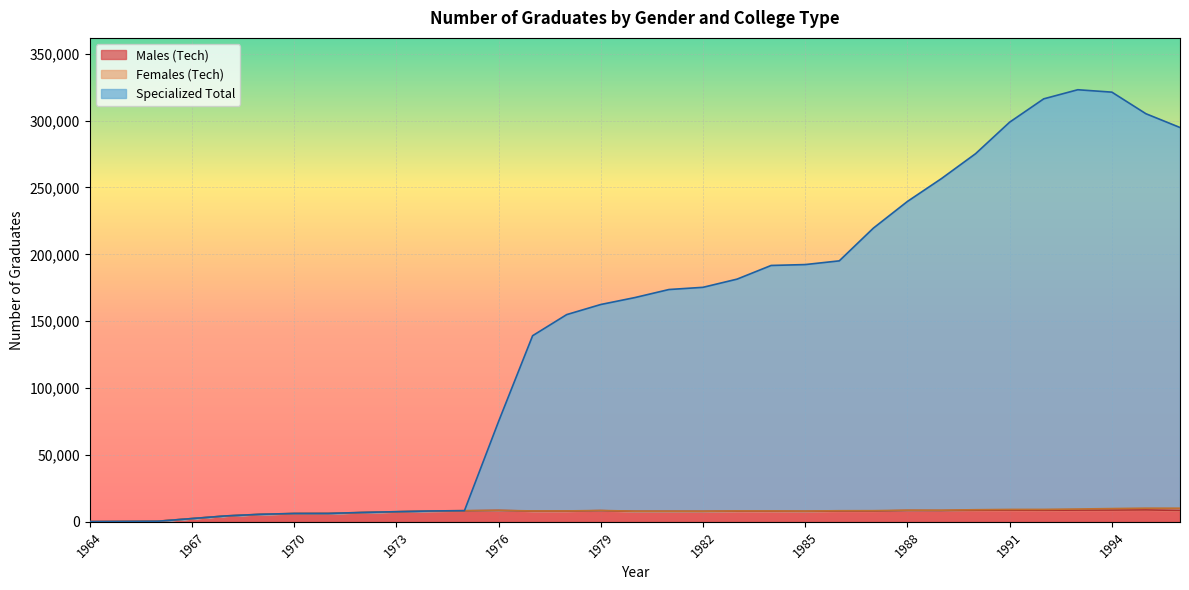

What is the highest value of the Males (Tech) series?

8899